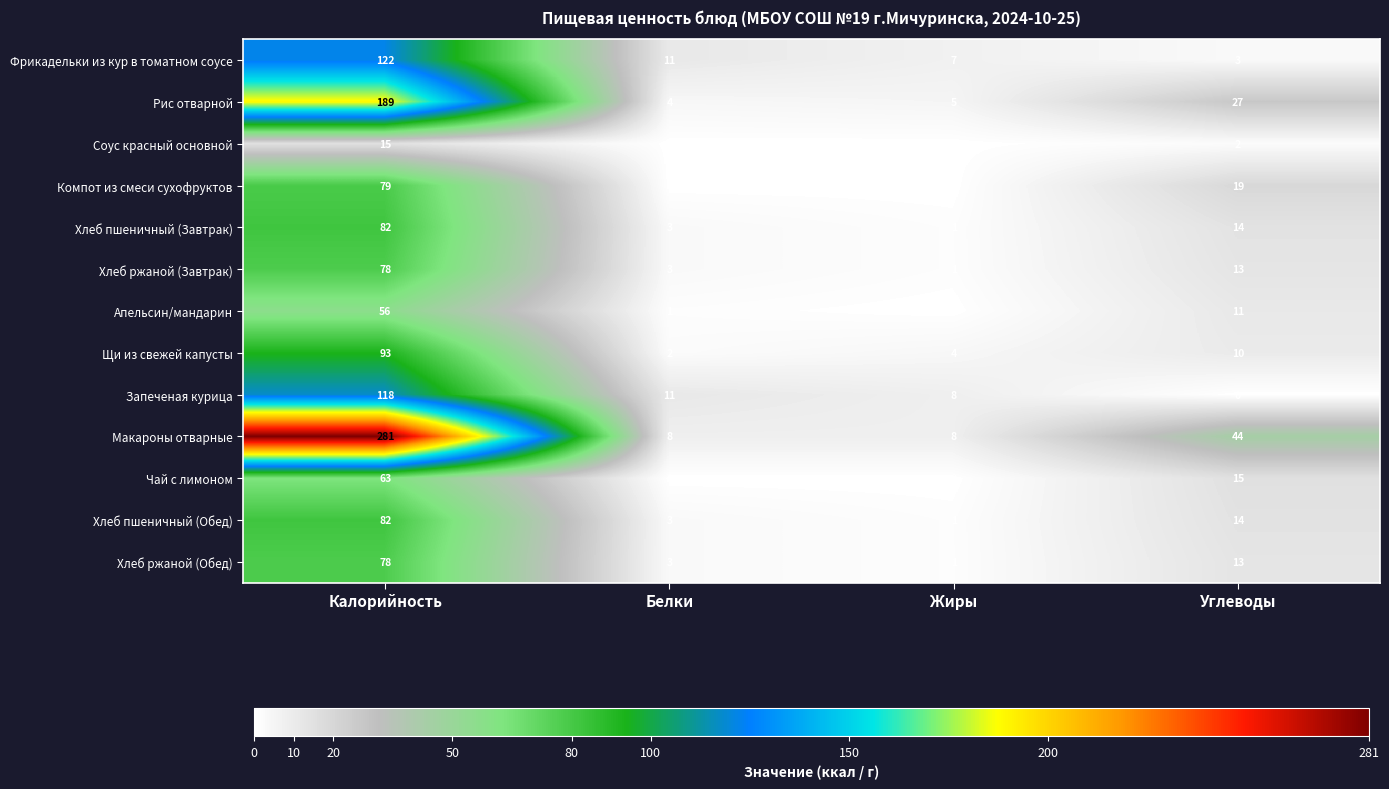

Which series changed the most between Калорийность and Белки?

Макароны отварные